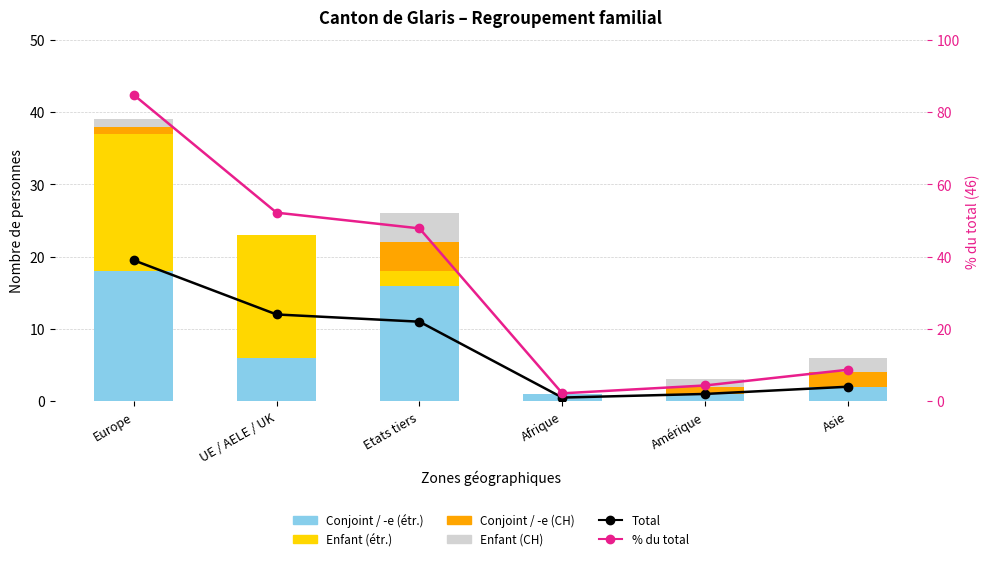

What is the difference between the maximum and second lowest values in the % du total series?

80.4